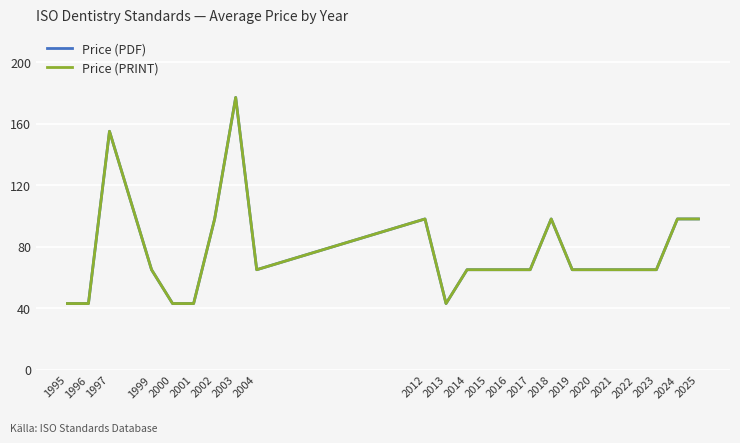

What is the sum of the Price (PDF) values at 2024 and 2016?

163